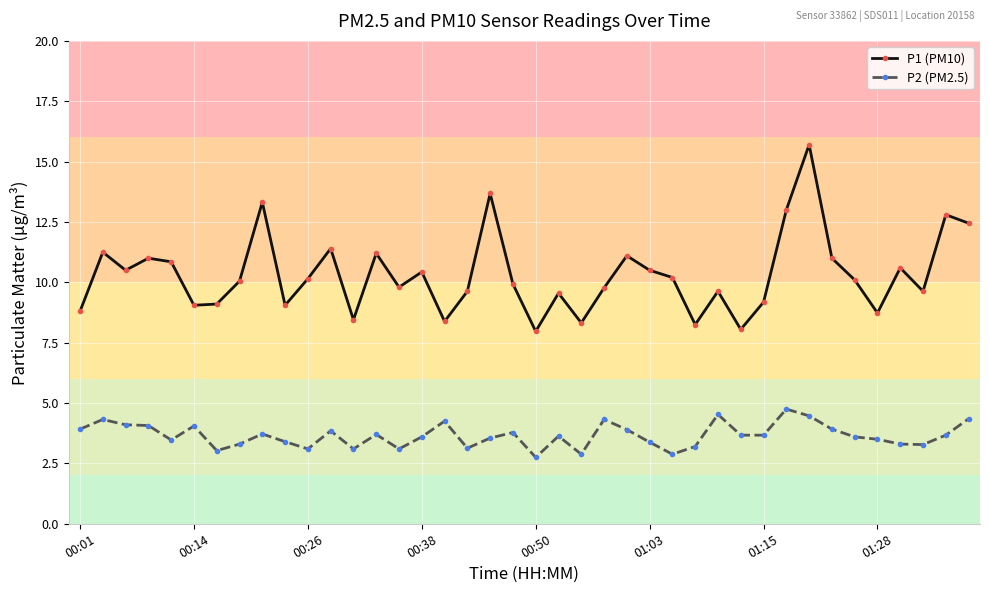

Which series has the largest total across all categories?

P1 (PM10)